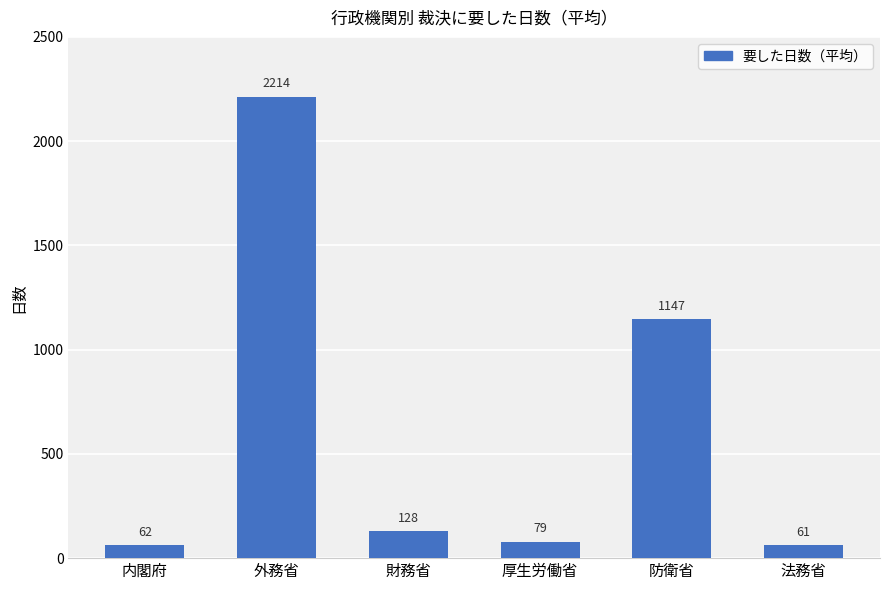

Which has a higher value, 内閣府 or 厚生労働省?

厚生労働省